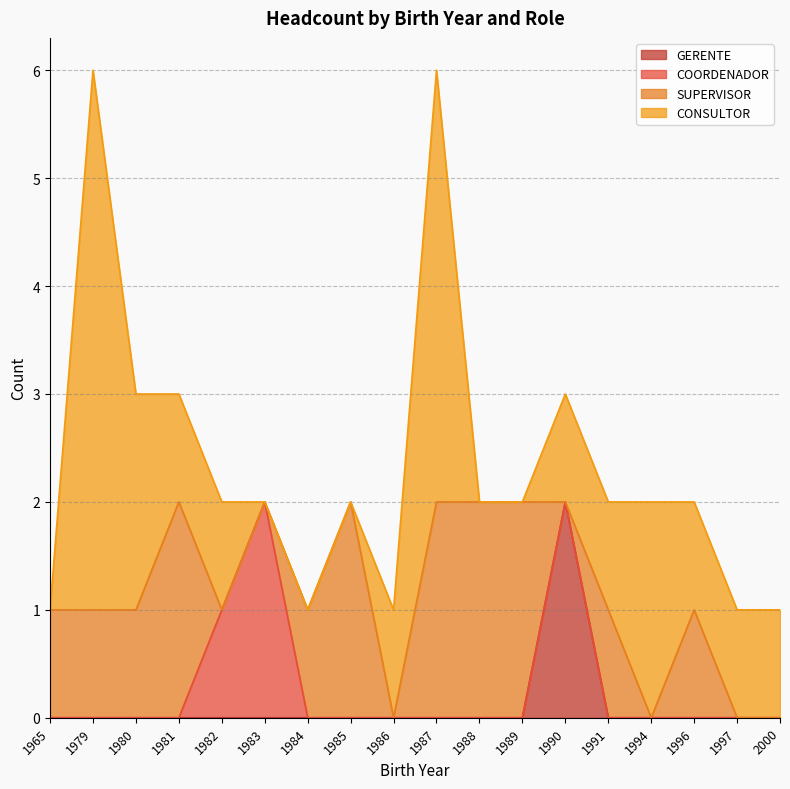

Where do GERENTE and COORDENADOR first cross each other?

1980 and 1981